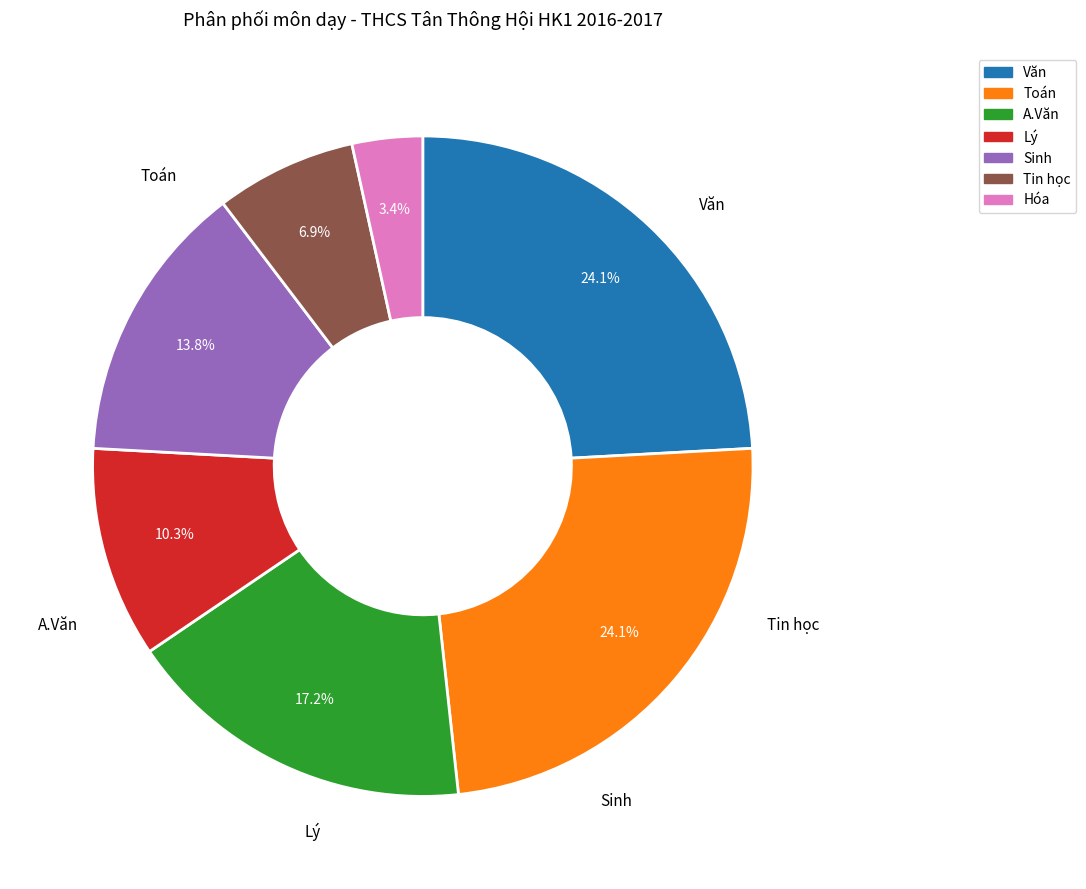

Between Sinh and A.Văn, which is larger?

A.Văn